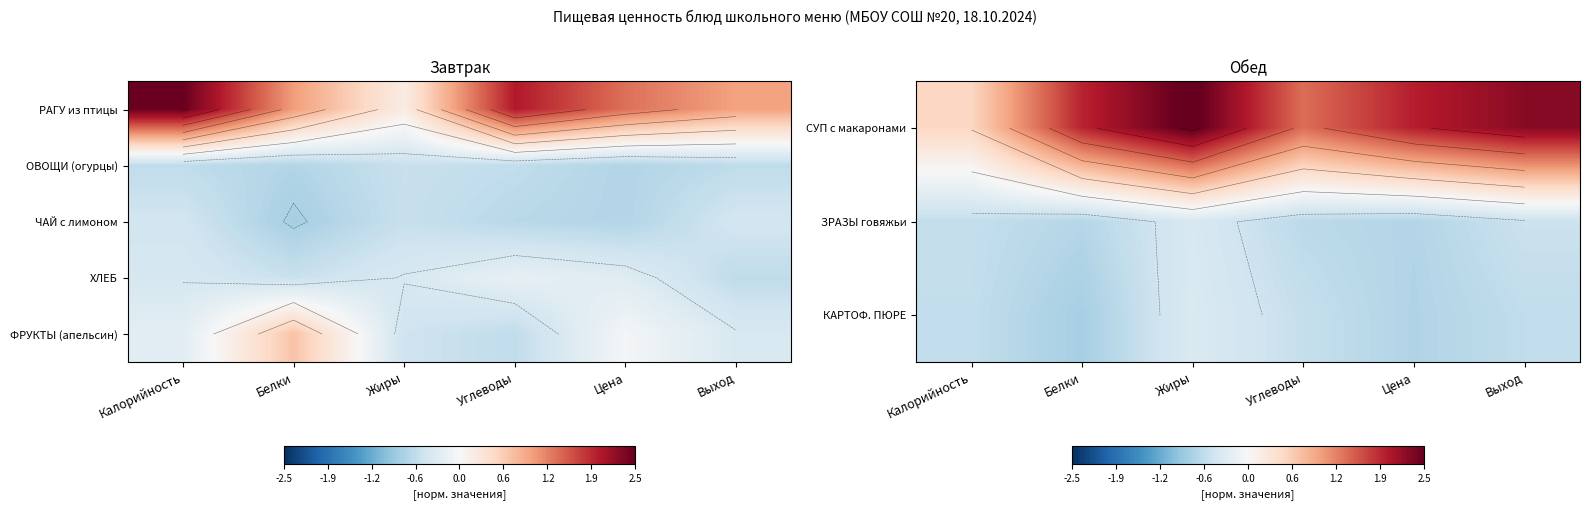

Rank the series at Калорийность from highest to lowest value.

СУП с макаронами, ФРУКТЫ (апельсин), ХЛЕБ, ЗРАЗЫ говяжьи, КАРТОФ. ПЮРЕ